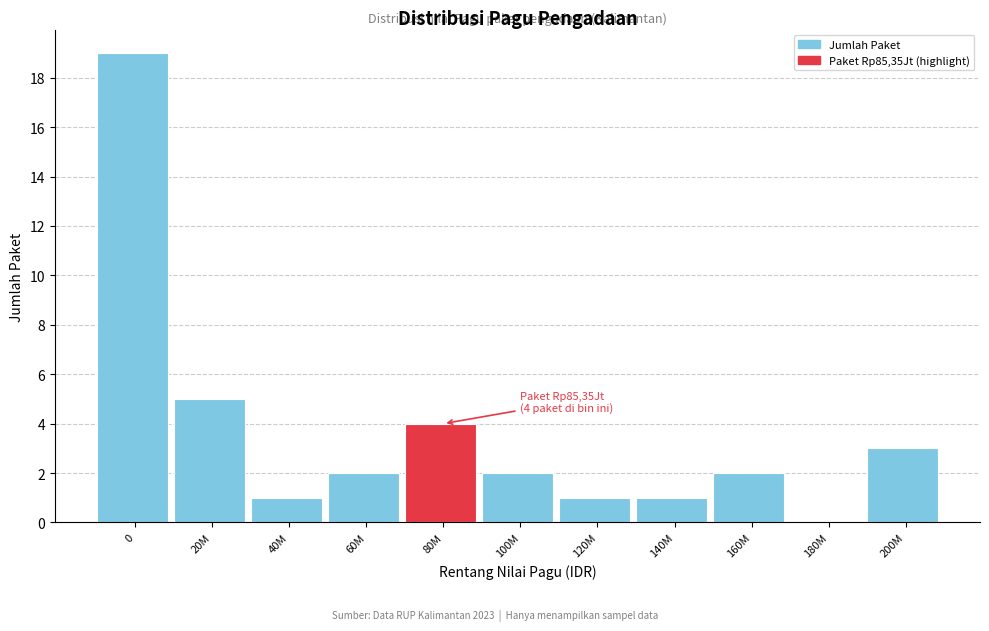

Reading left to right, list all the values displayed in this chart.

0=19	20M=5	40M=1	60M=2	80M=4	100M=2	120M=1	140M=1	160M=2	180M=0	200M=3